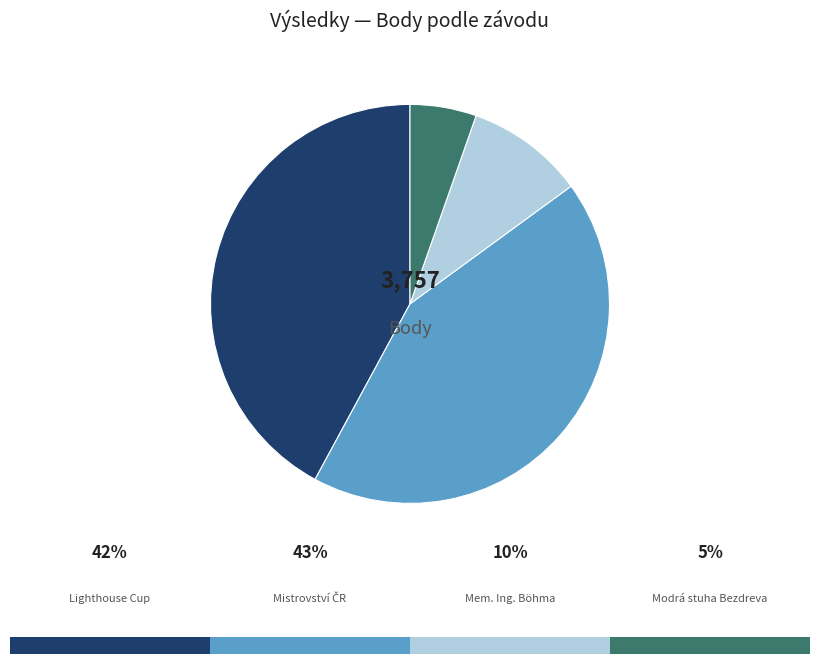

Does any single category account for the majority?

No